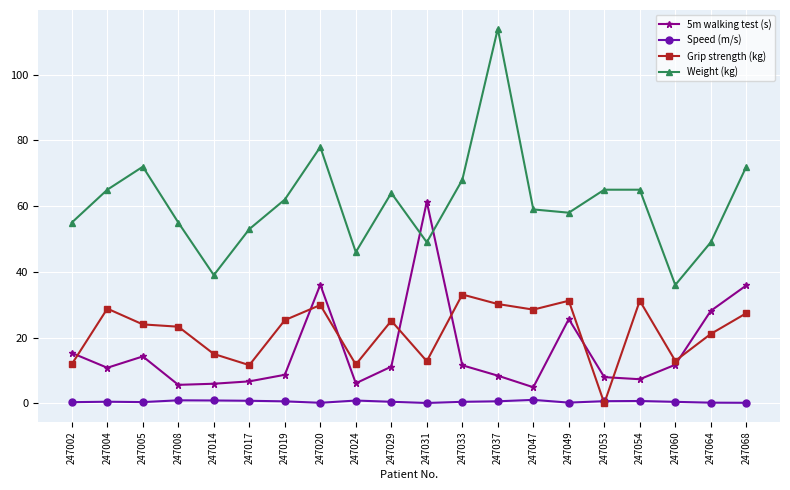

Which series changed the most between 247037 and 247047?

Weight (kg)